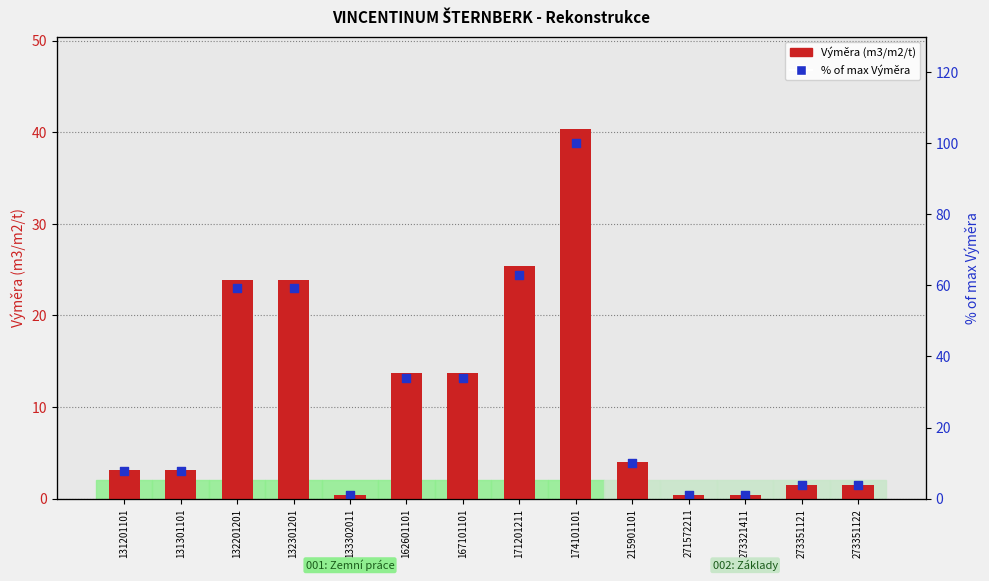

Is the value of % of max Výměra at 162601101 greater than the value of Výměra (m3/m2/t) at 273351122?

Yes